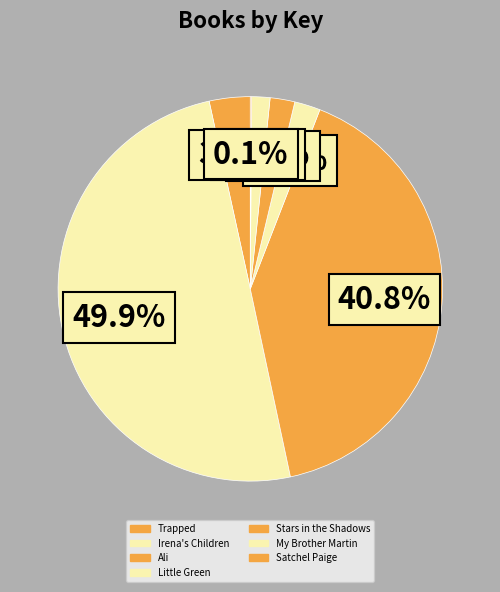

To the nearest percent, what portion does My Brother Martin represent?

2%